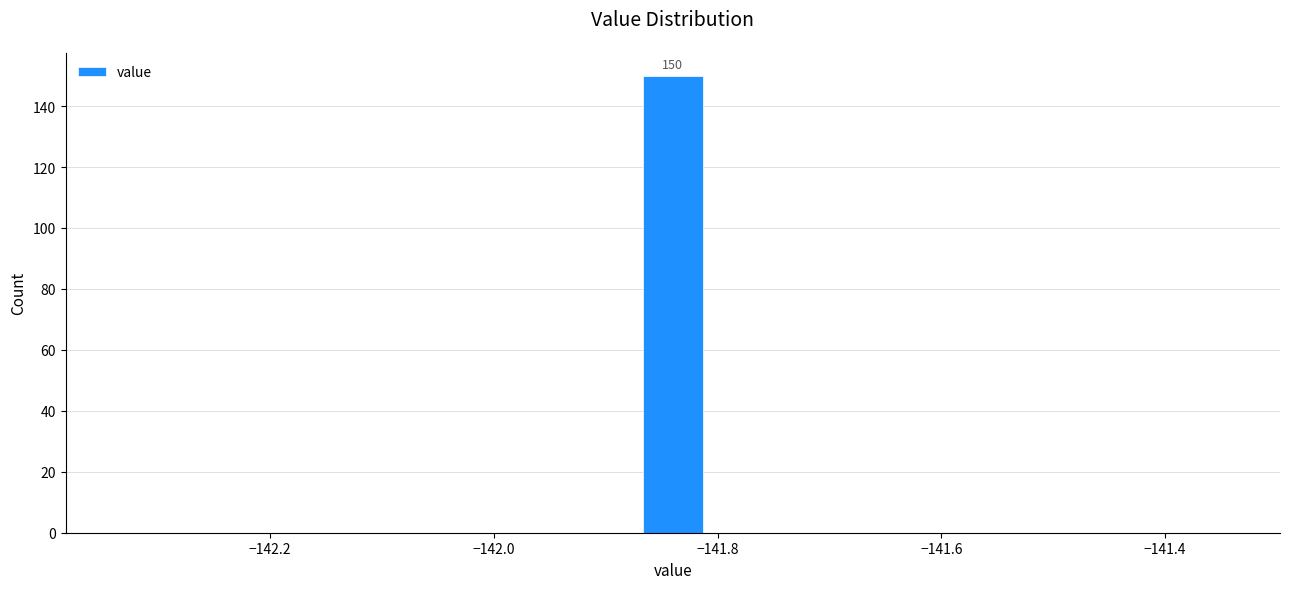

Read against the x-axis, roughly where is the centre of the tallest bar?

-141.84